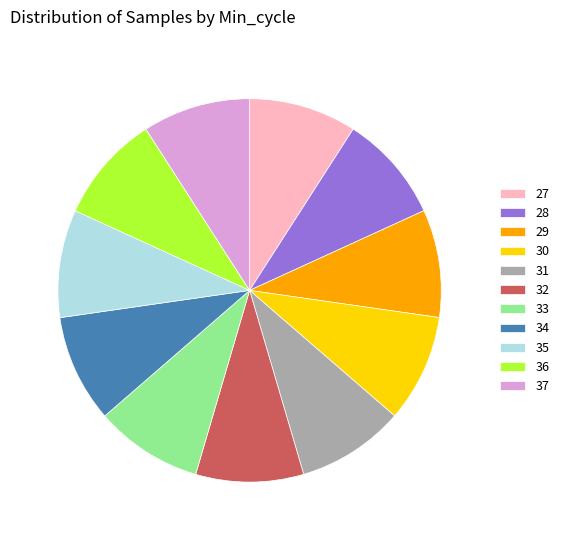

Is it true that 27 is 1% of the pie?

False